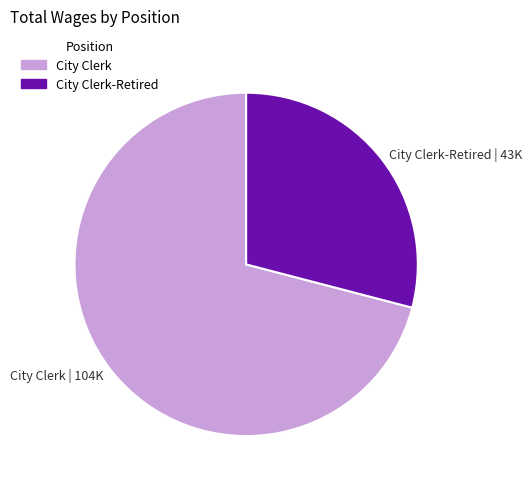

Combined, do City Clerk | 104K and City Clerk-Retired | 43K account for over 50%?

Yes